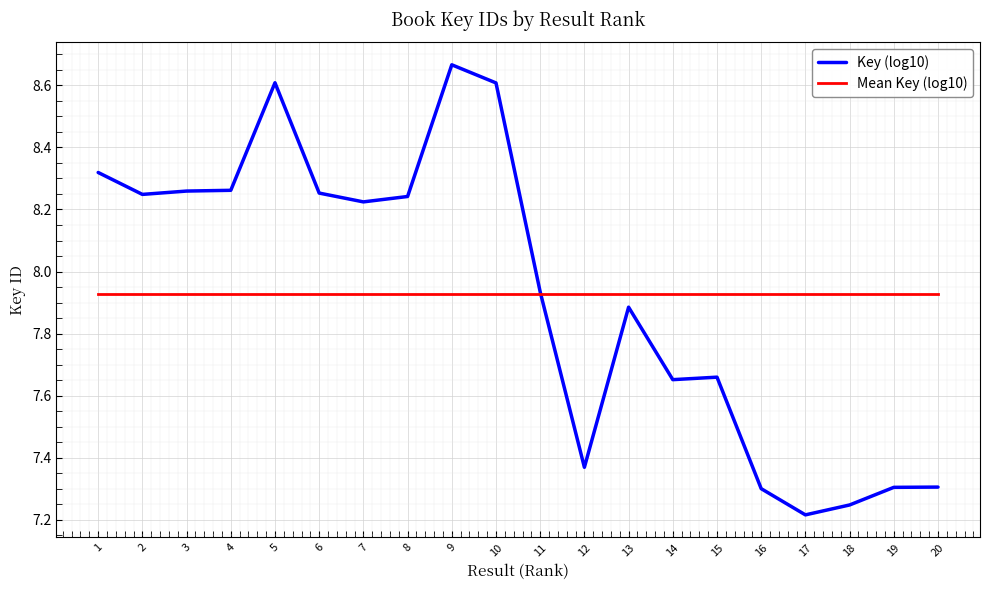

Which series has the widest spread of values?

Key (log10)